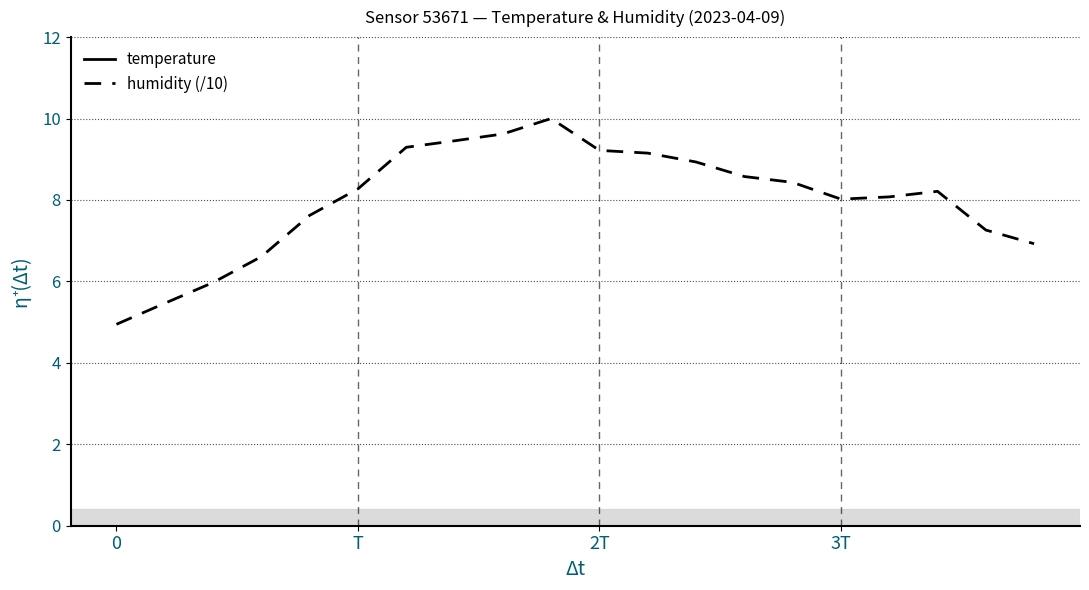

What is the maximum value for temperature?

20.7